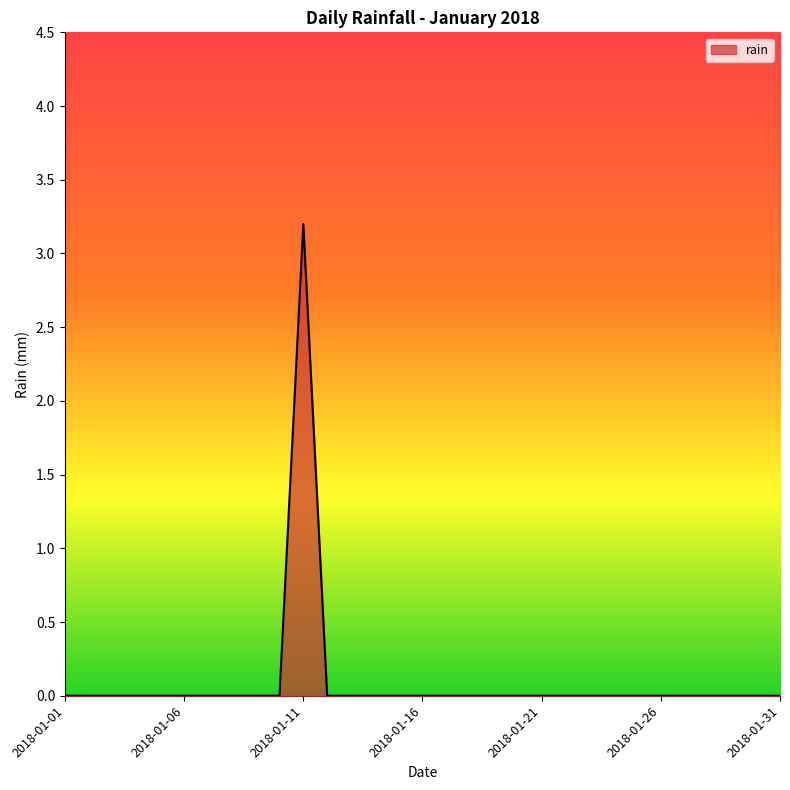

What is the greatest value displayed?

3.2